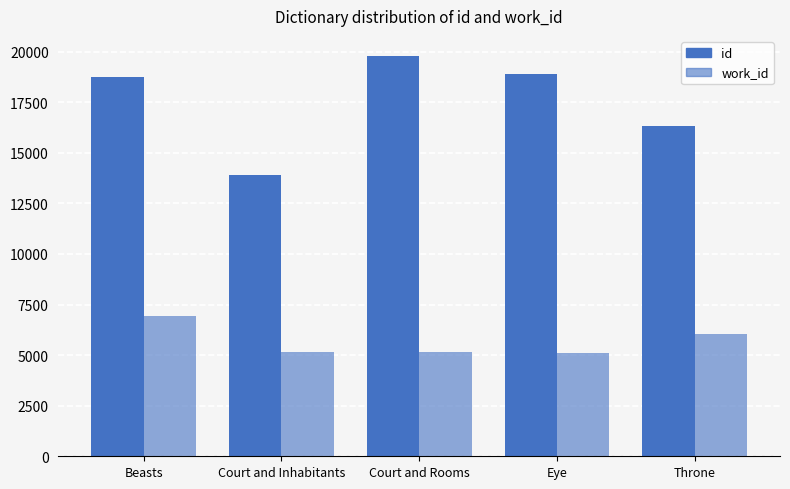

How many values in the work_id series are below 5175?

1